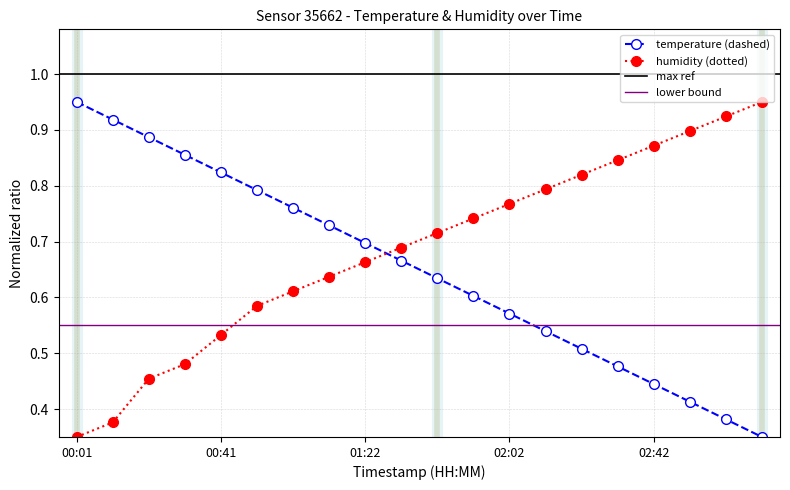

What is the average value of the temperature series?

0.7